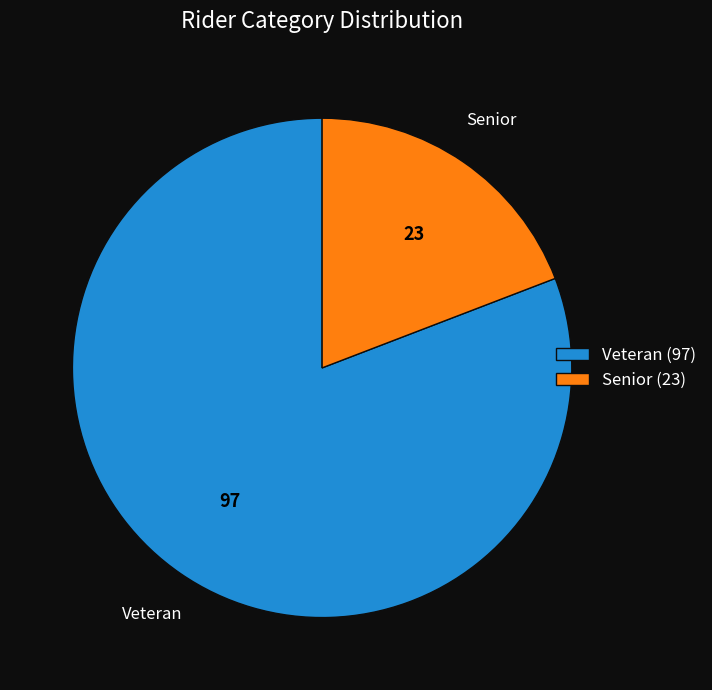

Is it true that Veteran is 68% of the pie?

False